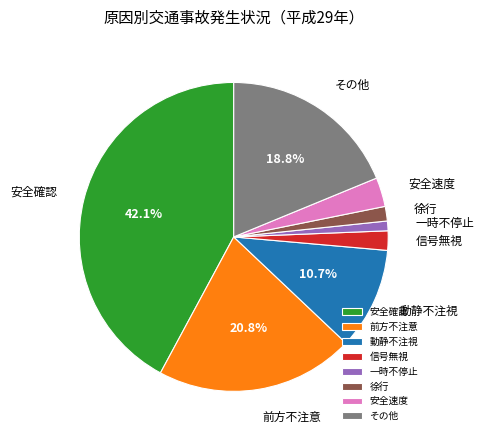

Between 安全確認 and 一時不停止, which is larger?

安全確認